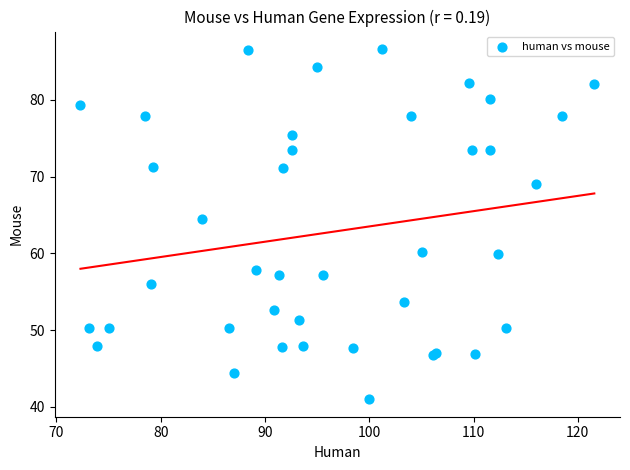

What Y value in the scatter plot is closest to 63?

64.5